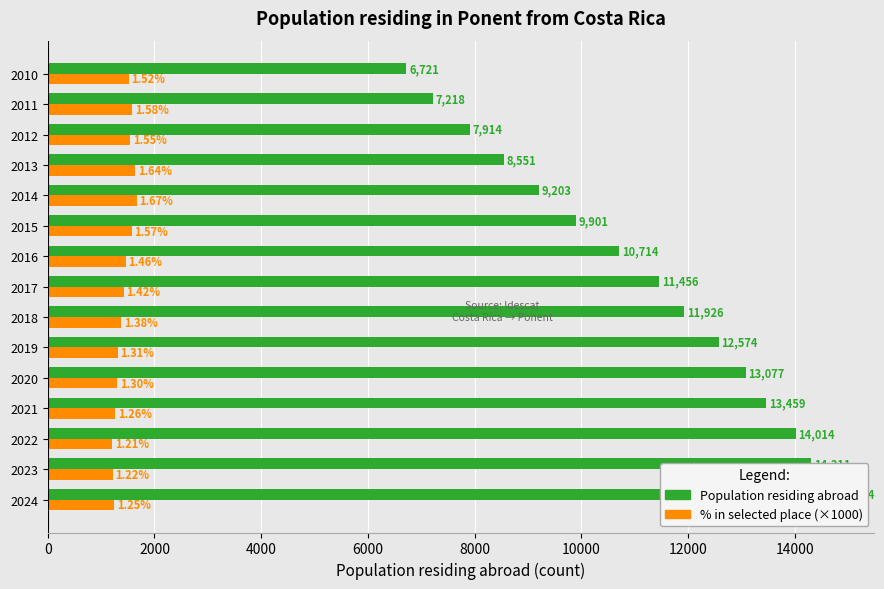

What is the total value across all series at 2018?

13306